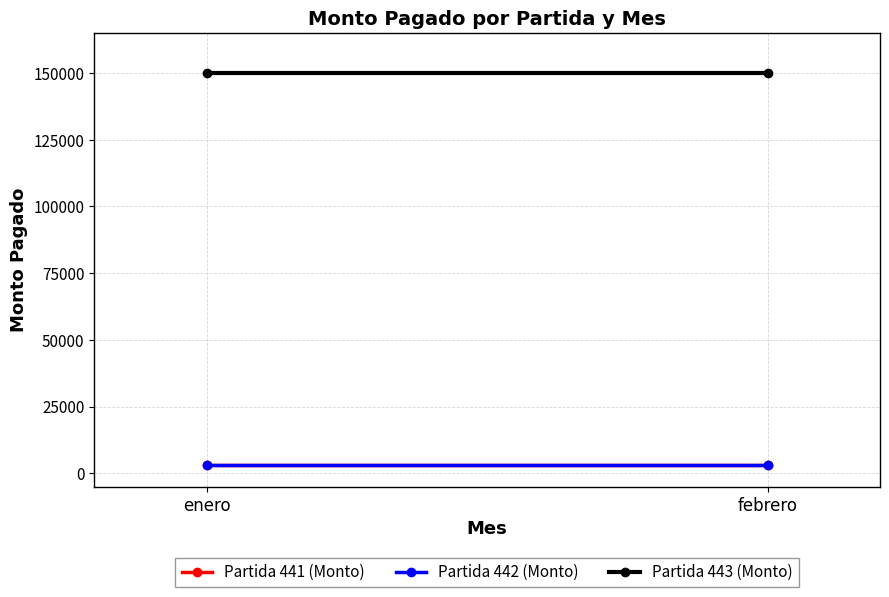

What is the highest value of the Partida 443 (Monto) series?

150000